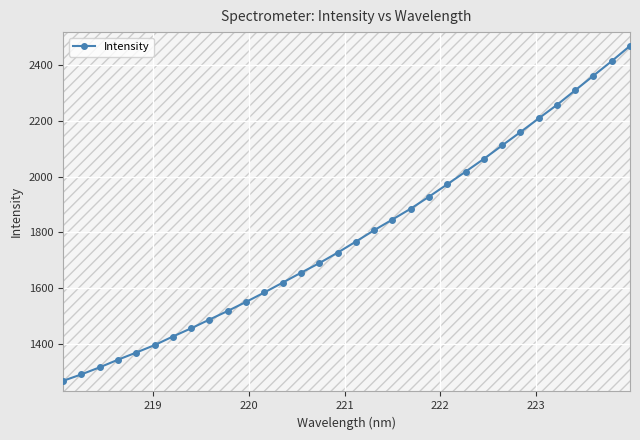

What is the minimum value for Intensity?

1266.6